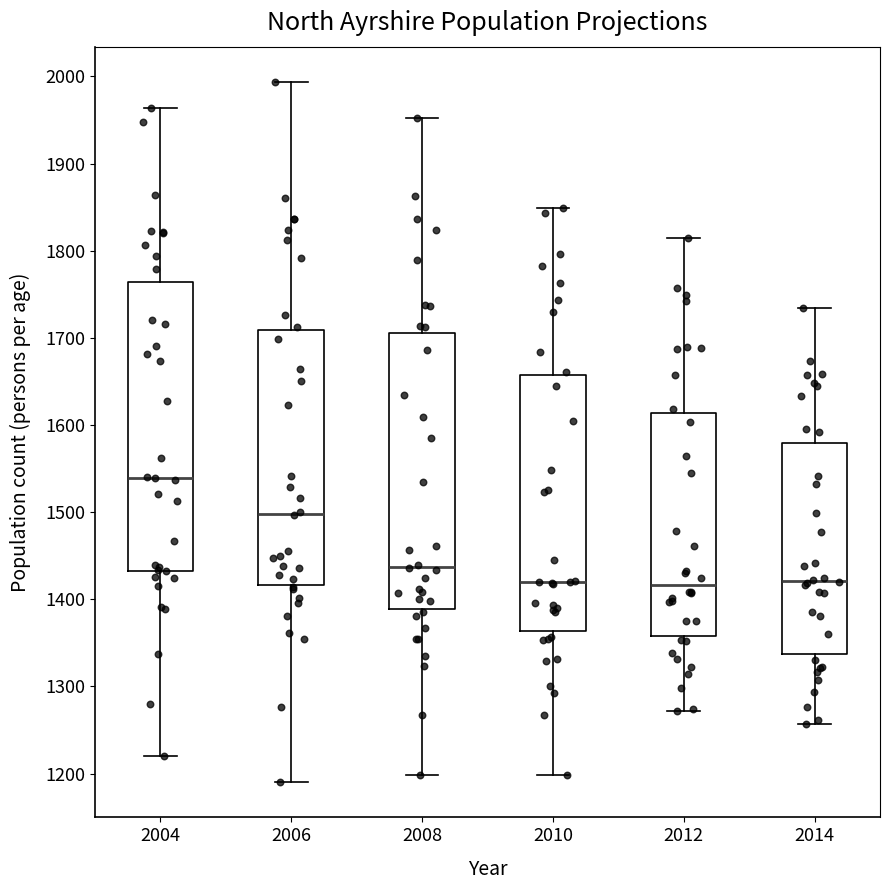

Comparing the boxes themselves (not the whiskers), which one is the tallest?

2004